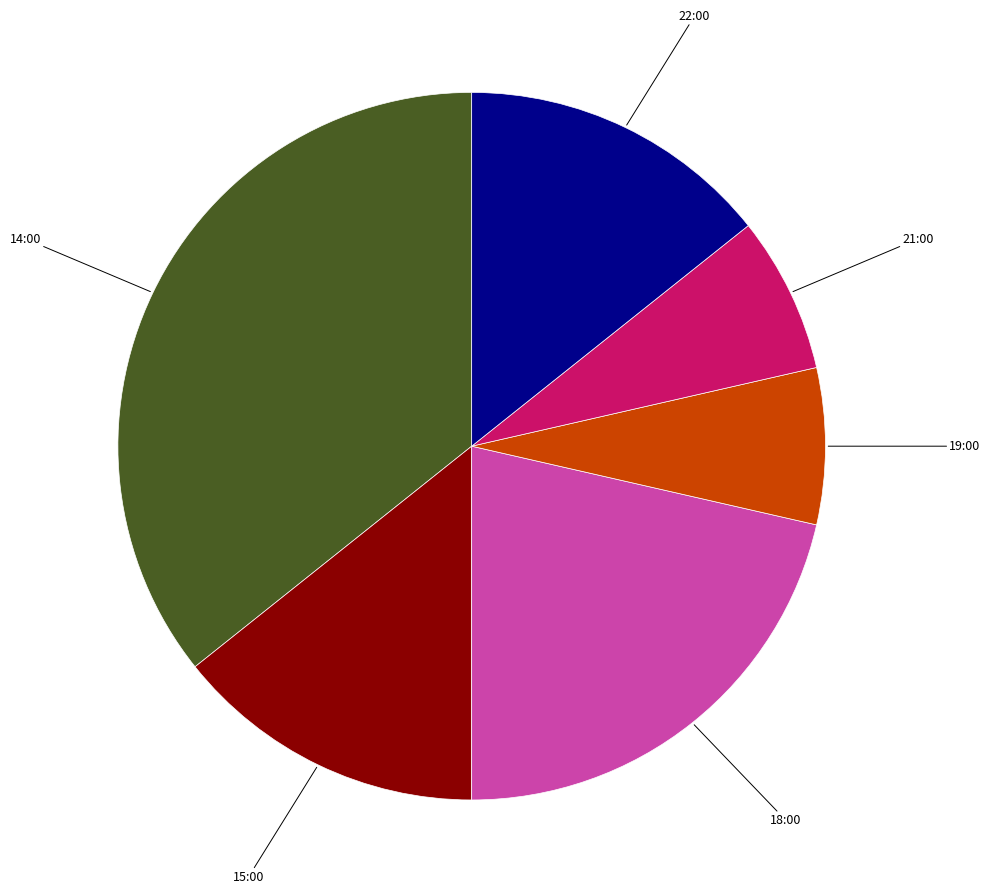

Does any single category account for the majority?

No